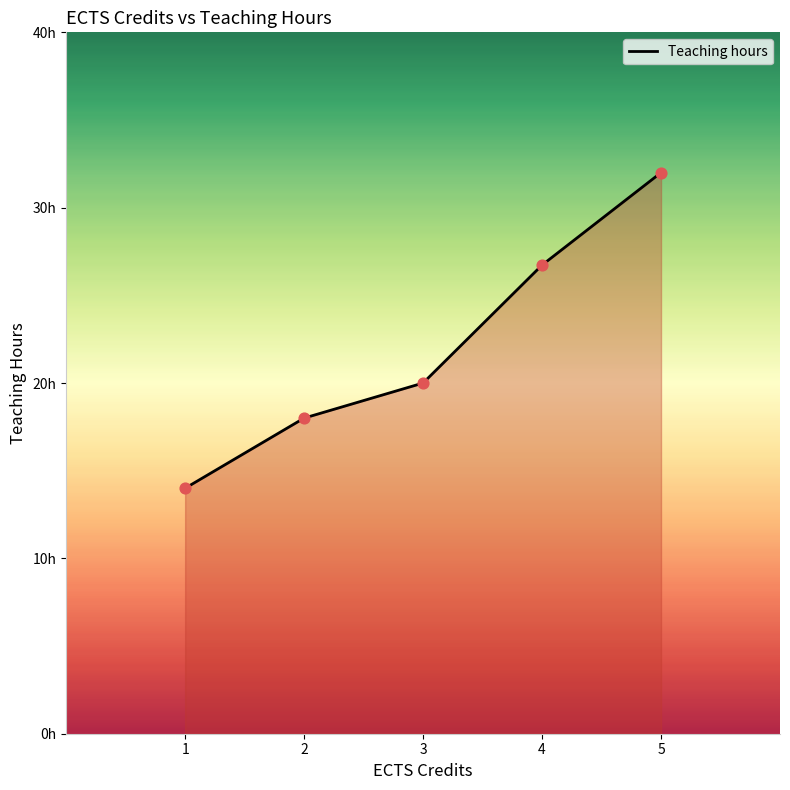

What is the ratio of the value at 1 to the value at 4?

0.5